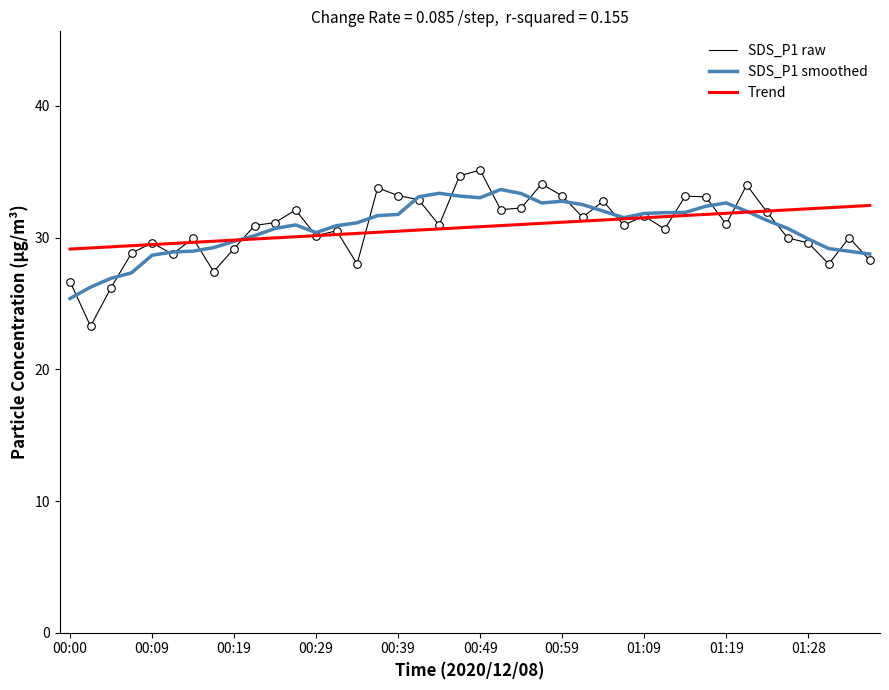

Which series has the widest spread of values?

SDS_P1 raw